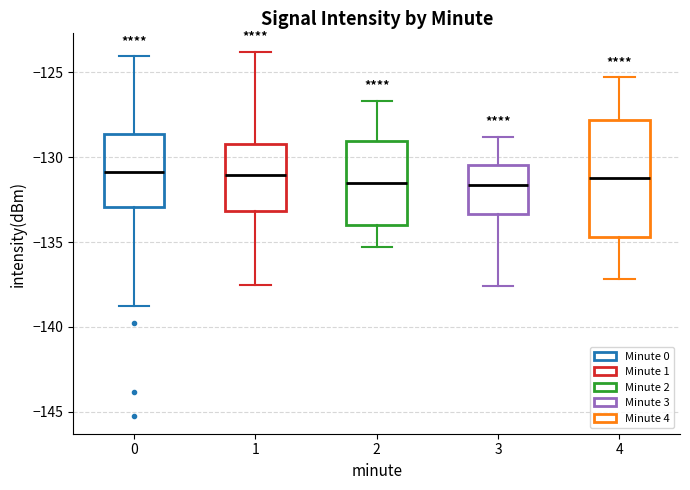

Which box is the tallest, from its lower edge to its upper edge?

4